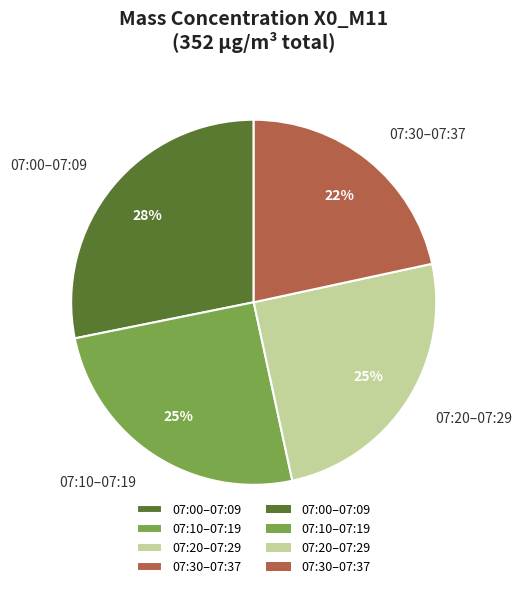

Is there any slice that represents more than half of the pie?

No